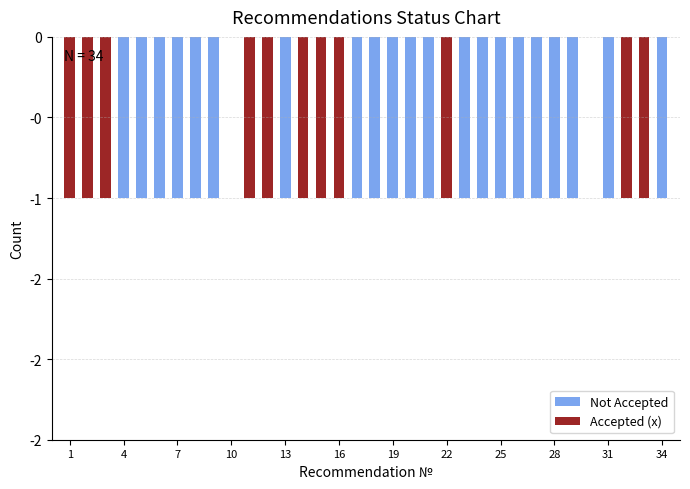

How many distinct data groups are displayed?

2